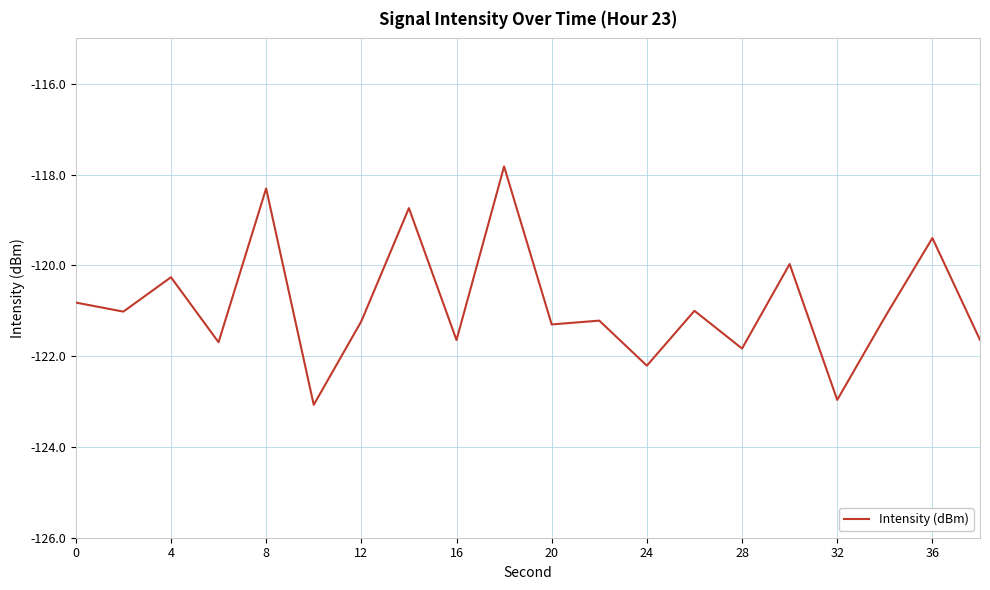

What is the difference between the maximum and minimum values?

5.3